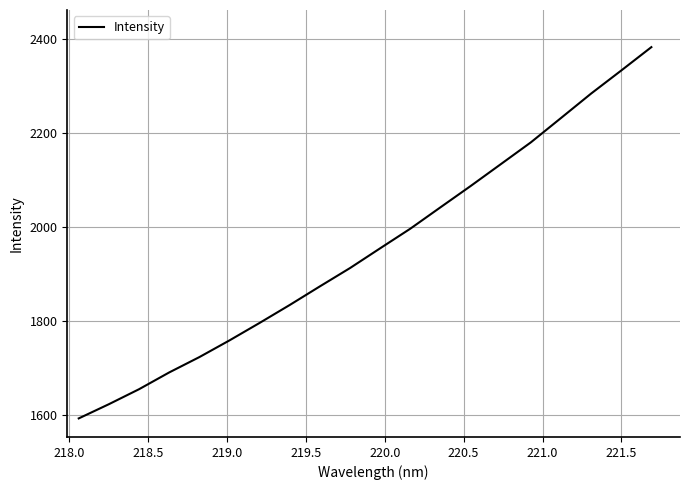

How many lines are shown in the chart?

1